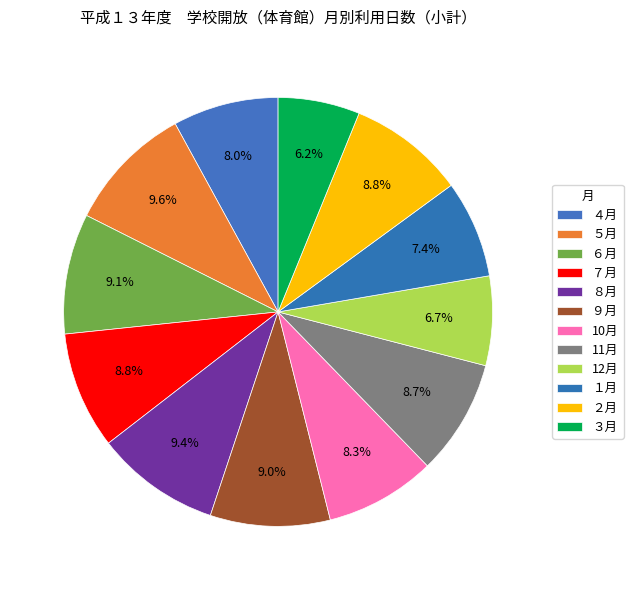

Which slice is the largest?

５月